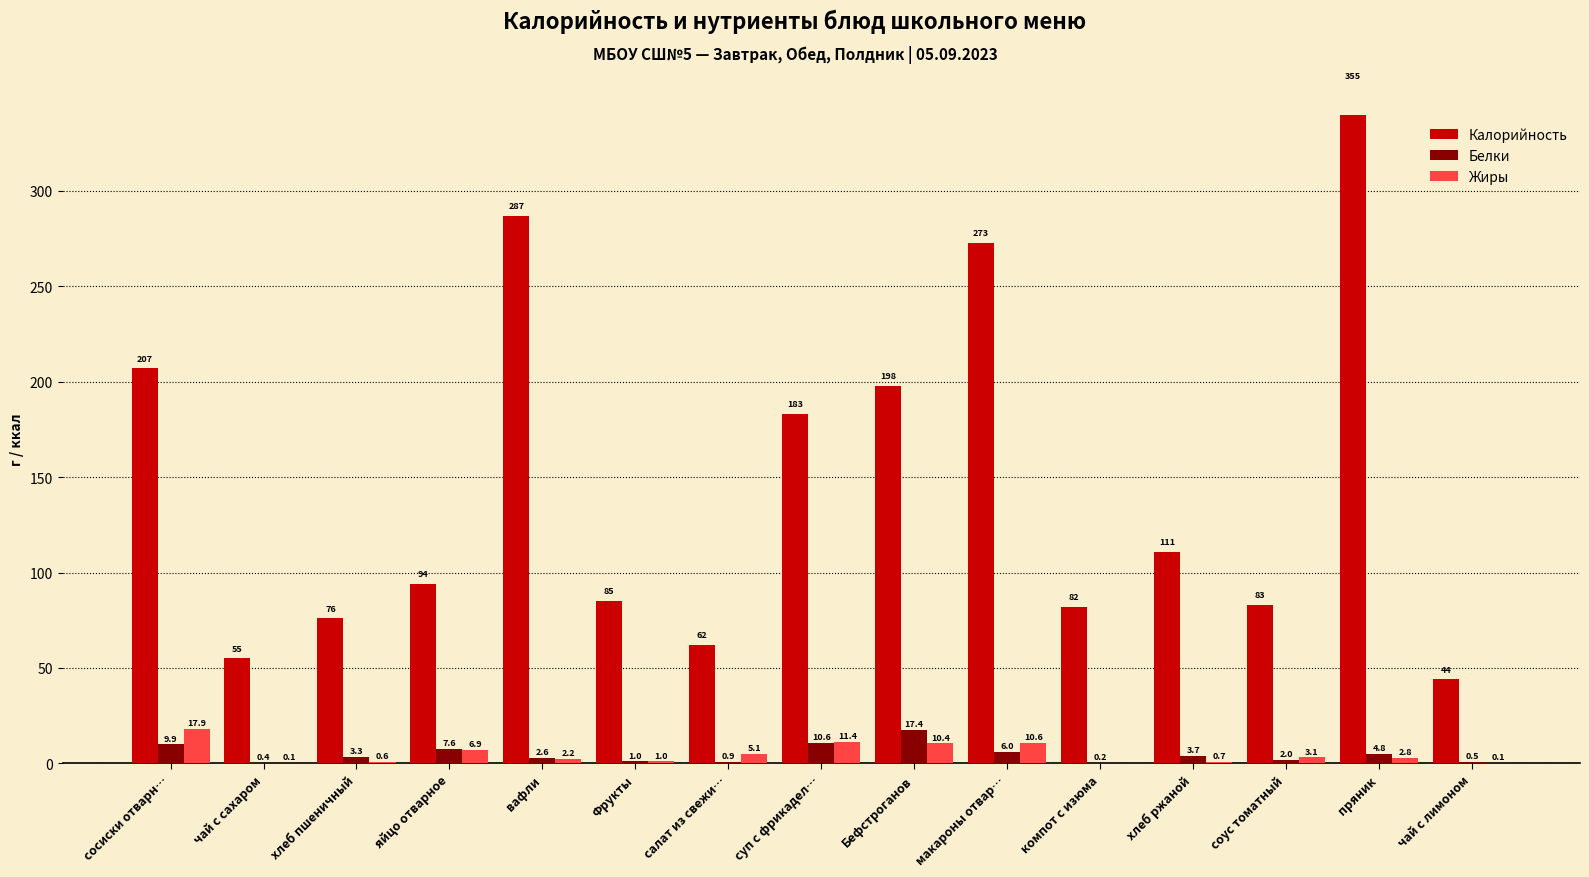

What is the label of the 6th bar from the left?

Фрукты